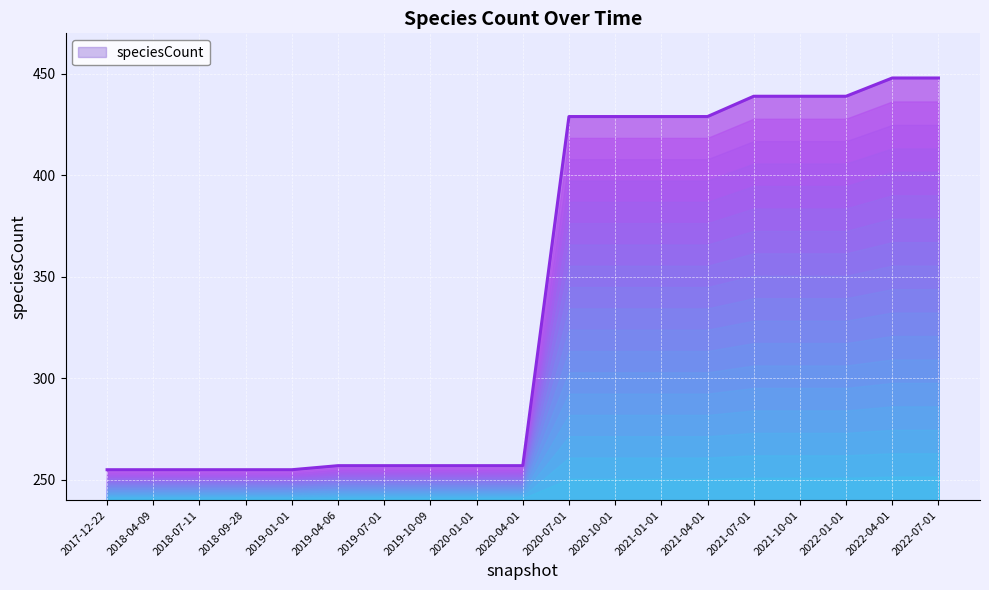

What position from the left is 2022-01-01?

17